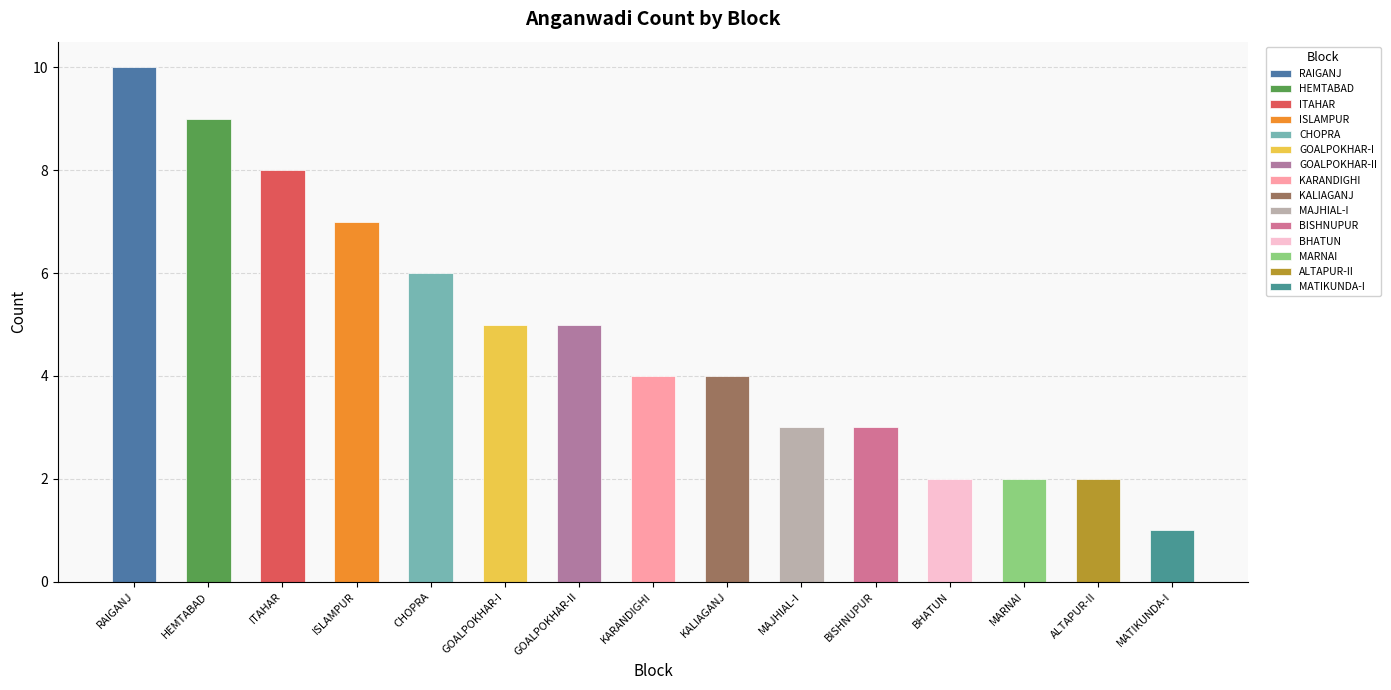

Does the chart contain stacked bars?

No